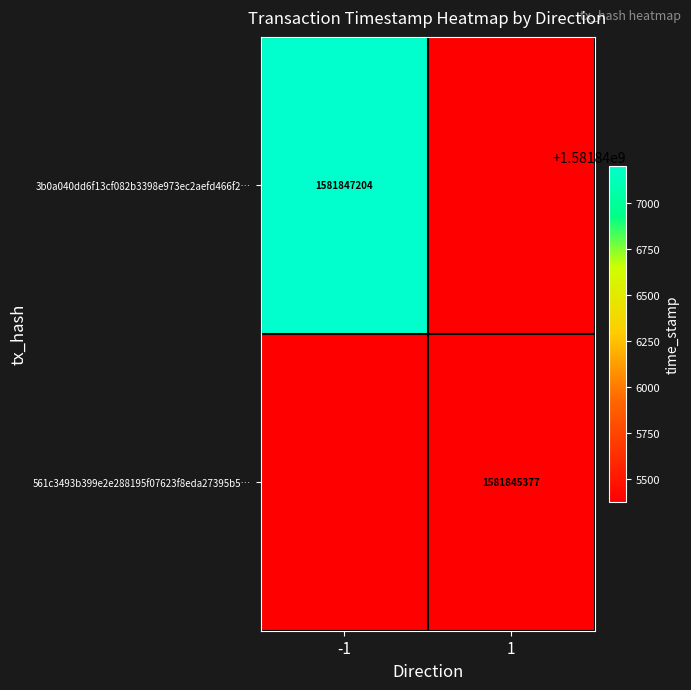

Is it true that 561c3493b399e2e288195f07623f8eda27395b5… equals 435629205 at 1?

False